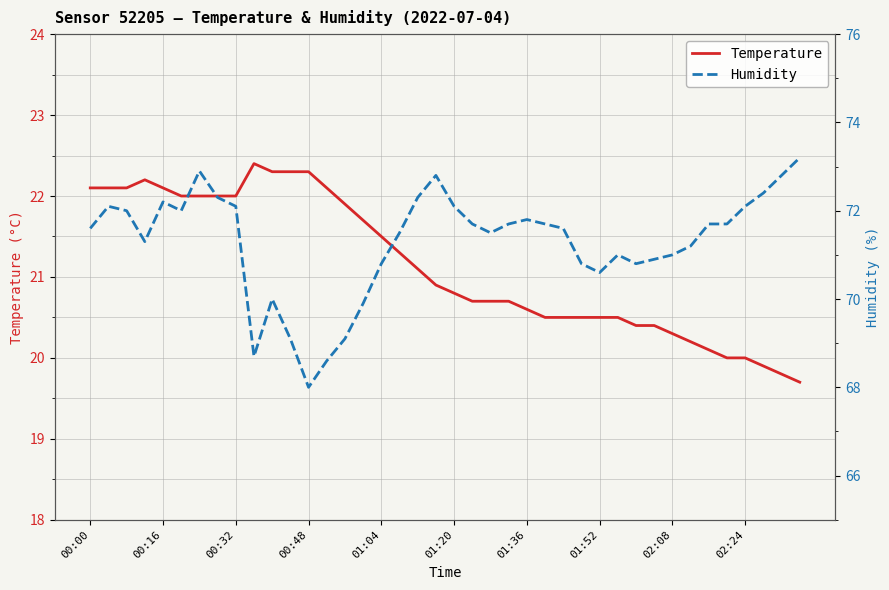

Is it true that Temperature equals 22.0 at 00:32?

True